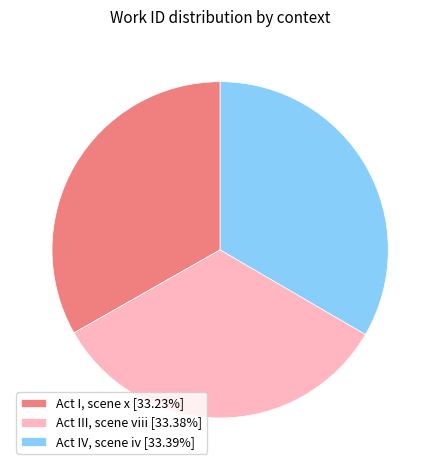

How many segments does this pie chart have?

3